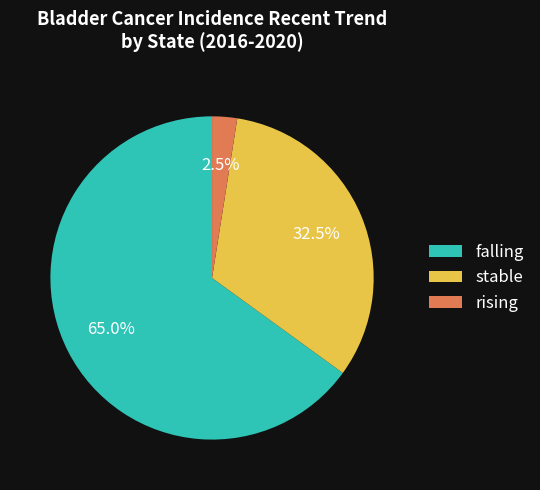

Is there any slice that represents more than half of the pie?

Yes